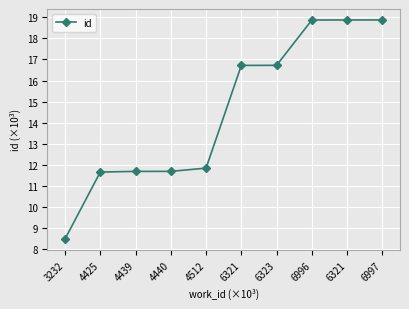

What value does the data have at 6323?

16.7